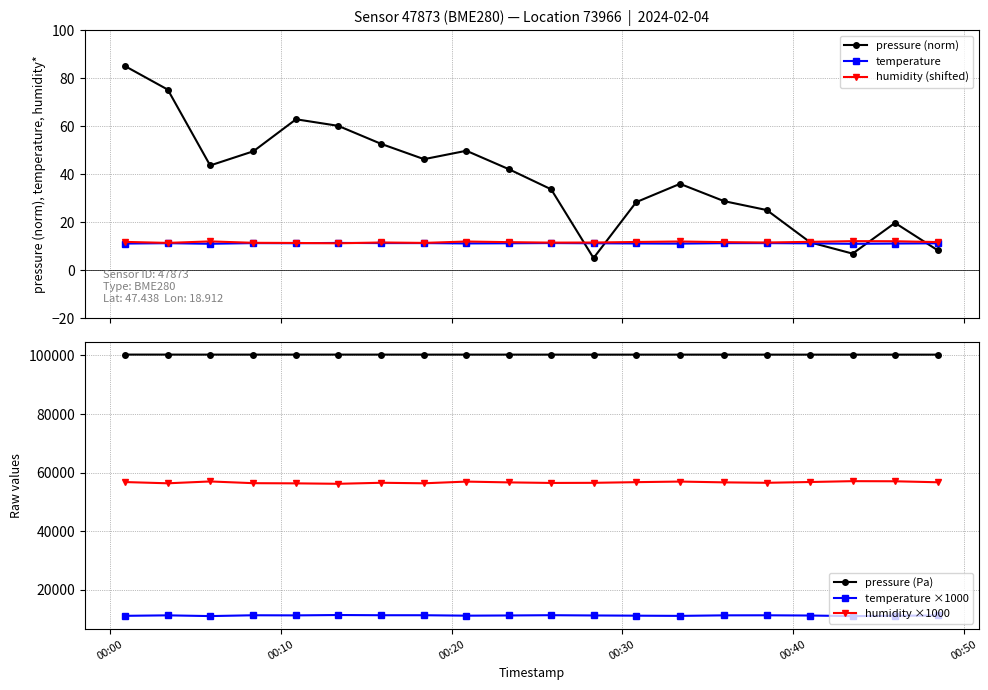

Does the chart have visible grid lines?

Yes